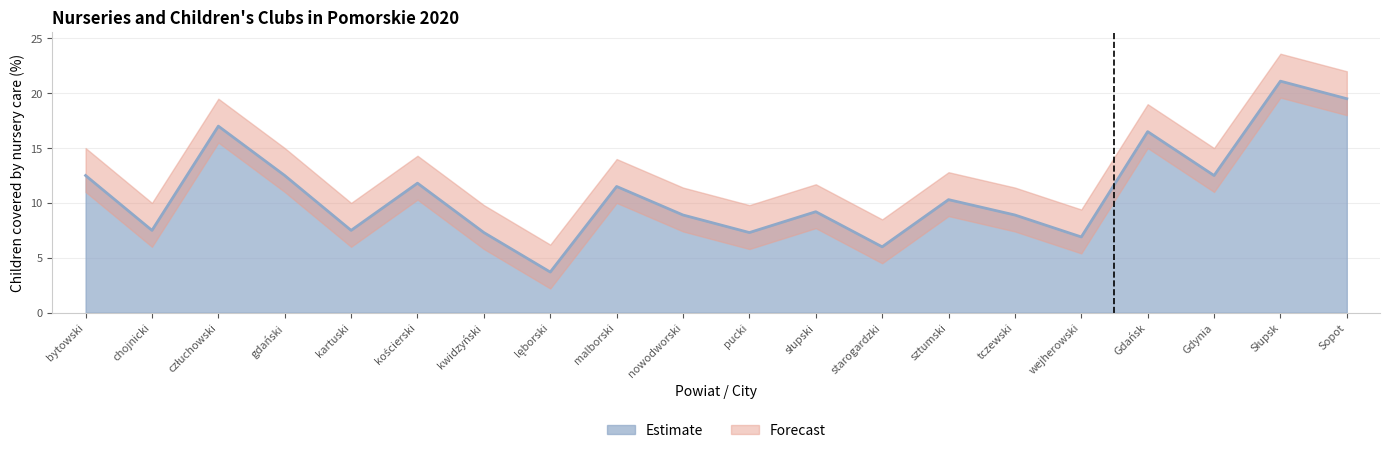

At which category does the chart reach its minimum across all series?

lęborski